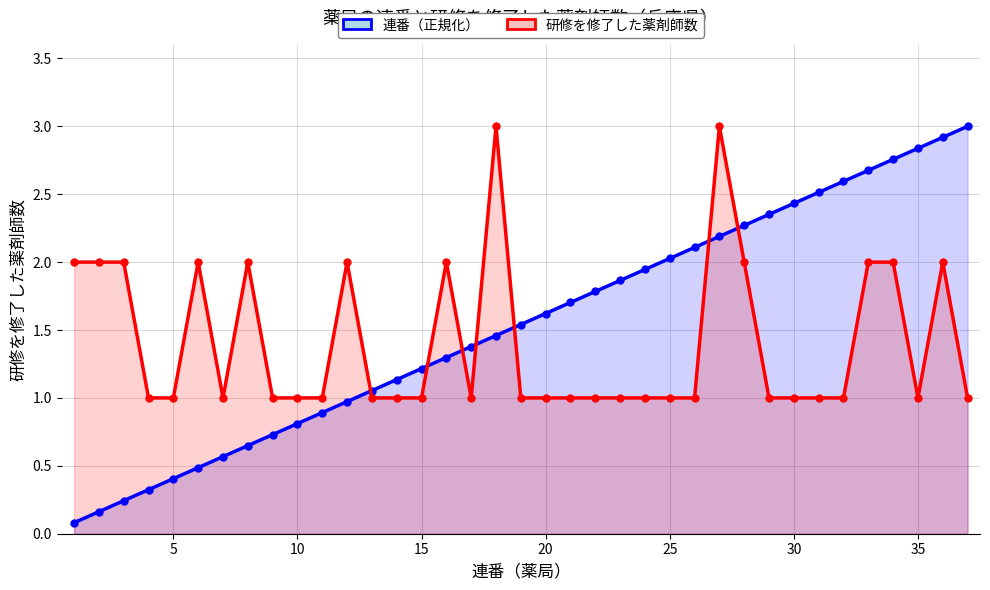

How many times do 連番（正規化） and 研修を修了した薬剤師数 cross each other?

7